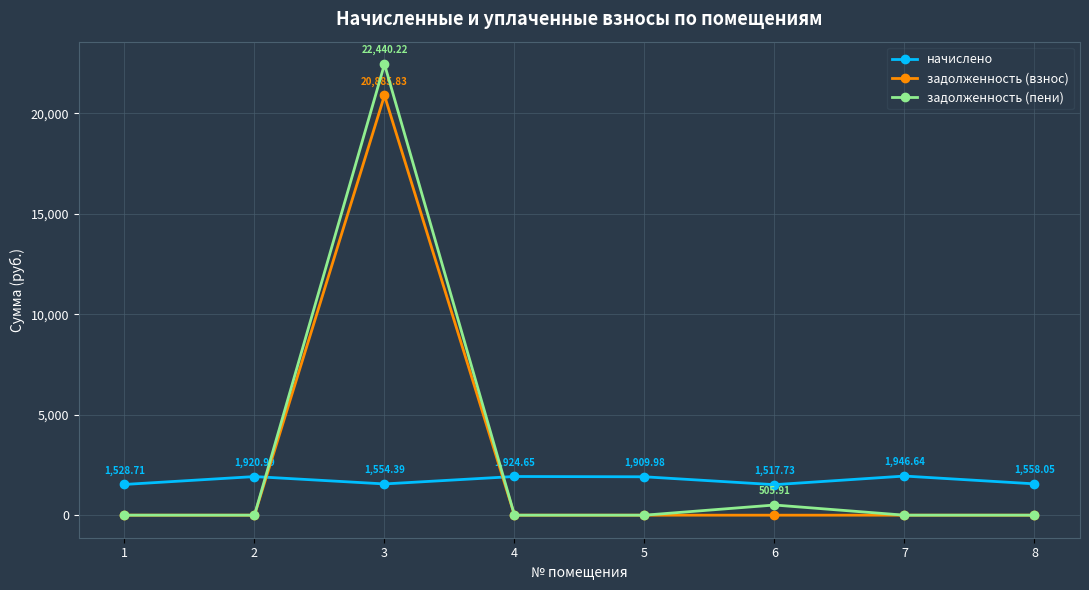

Does the chart have visible grid lines?

Yes